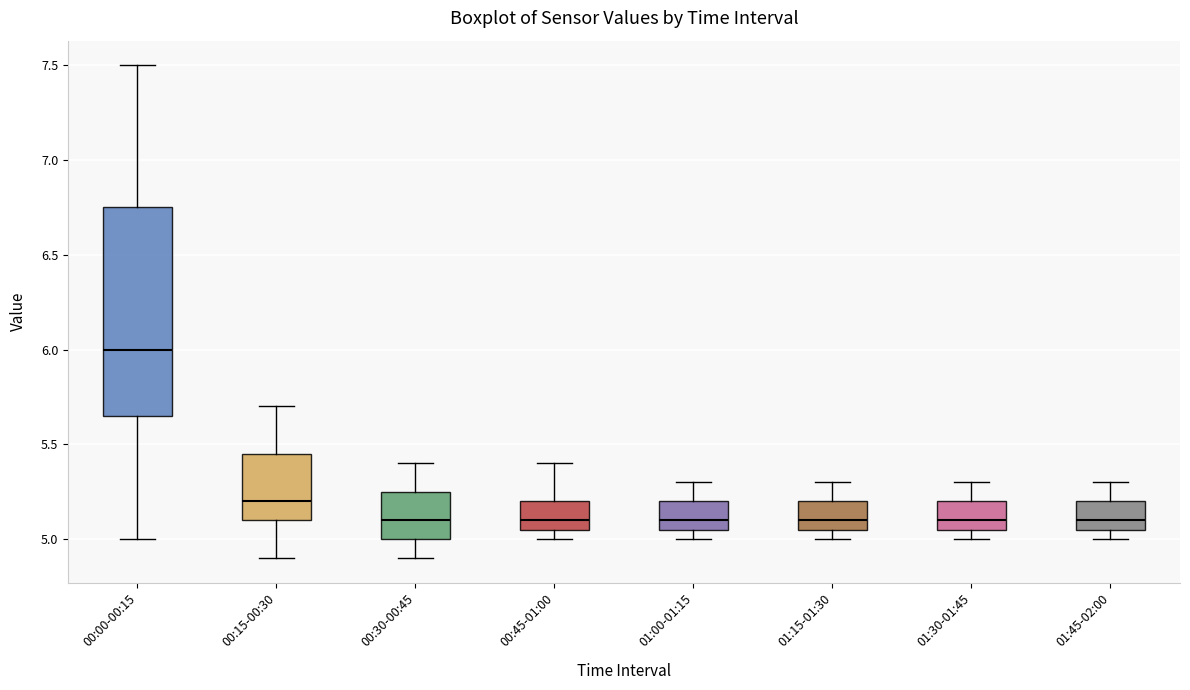

Reading left to right, read every box against the y-axis: the position of its median line, the range the box covers, and the ends of its whiskers. The values are not printed on the chart, so give them approximately, as read against the axis.

00:00-00:15: median 6.00, box 5.65 to 6.75, whiskers 5.00 to 7.50
00:15-00:30: median 5.20, box 5.10 to 5.45, whiskers 4.90 to 5.70
00:30-00:45: median 5.10, box 5.00 to 5.25, whiskers 4.90 to 5.40
00:45-01:00: median 5.10, box 5.05 to 5.20, whiskers 5.00 to 5.40
01:00-01:15: median 5.10, box 5.05 to 5.20, whiskers 5.00 to 5.30
01:15-01:30: median 5.10, box 5.05 to 5.20, whiskers 5.00 to 5.30
01:30-01:45: median 5.10, box 5.05 to 5.20, whiskers 5.00 to 5.30
01:45-02:00: median 5.10, box 5.05 to 5.20, whiskers 5.00 to 5.30